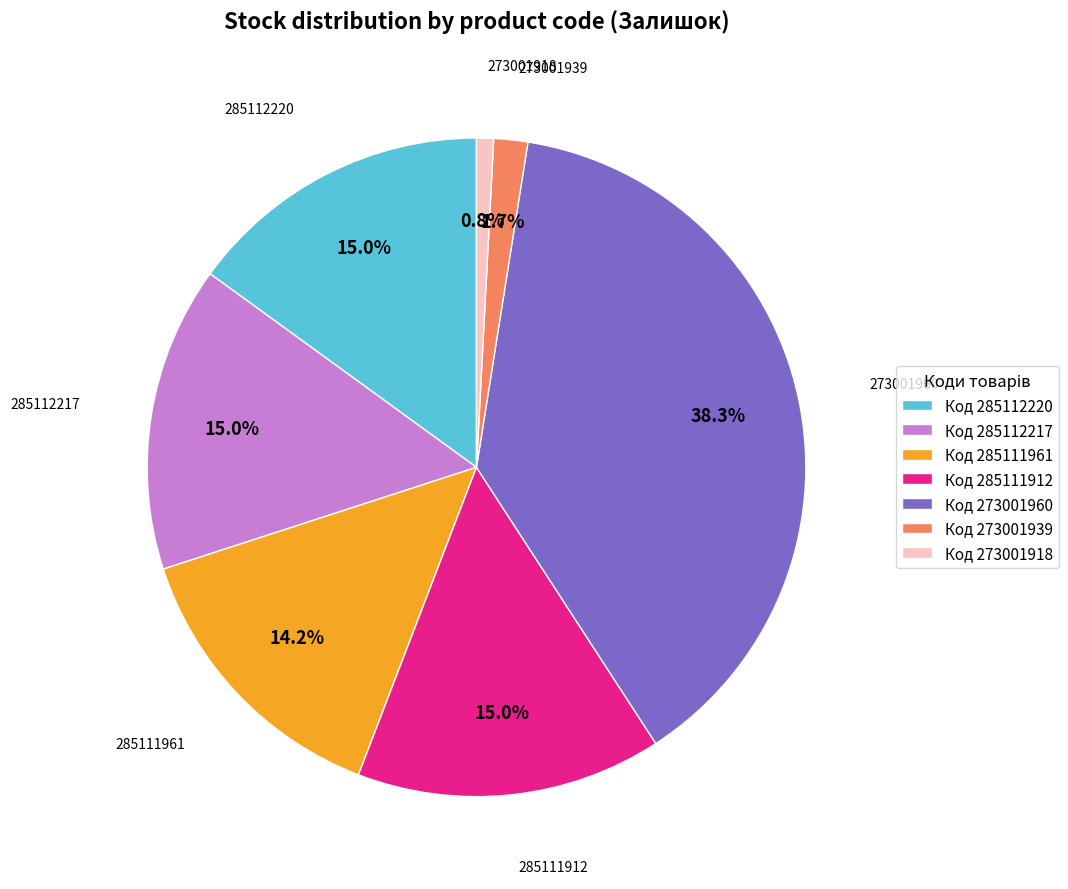

Is Код 285111912 the majority of the pie?

No